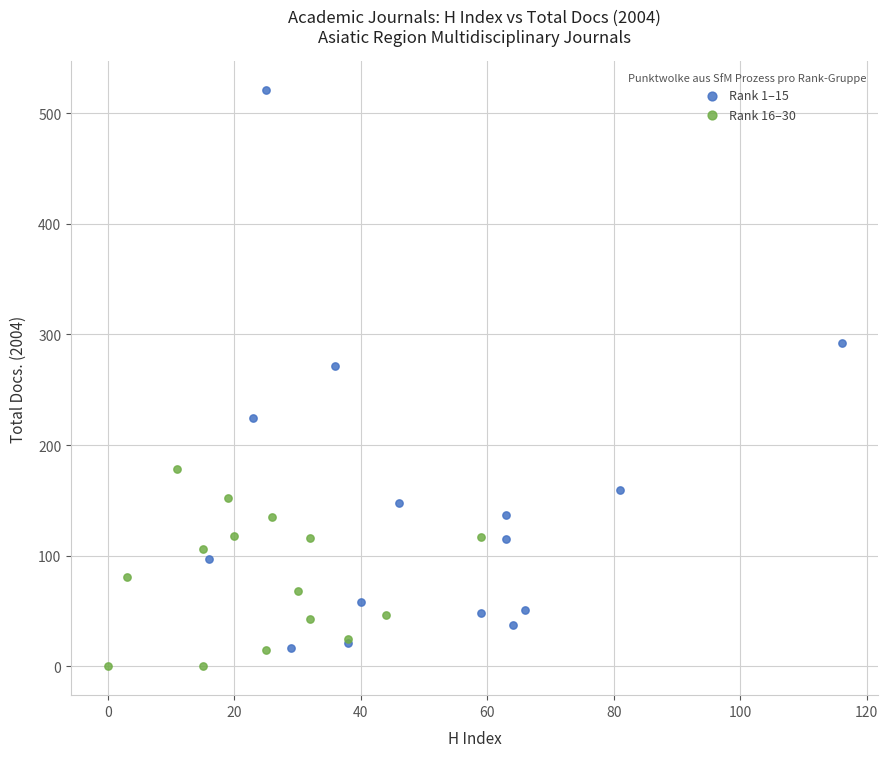

Which series reaches the maximum Y coordinate?

Rank 1–15